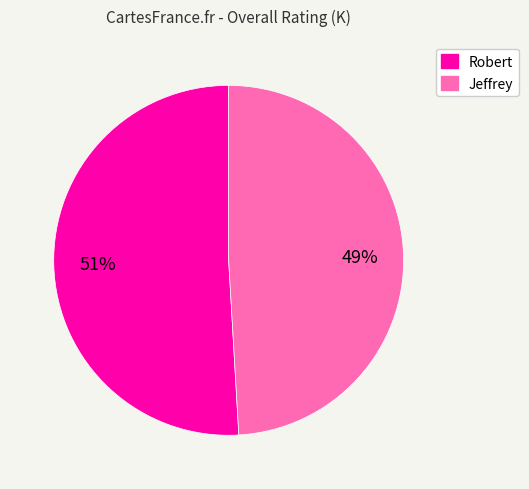

Count the number of slices in the pie.

2